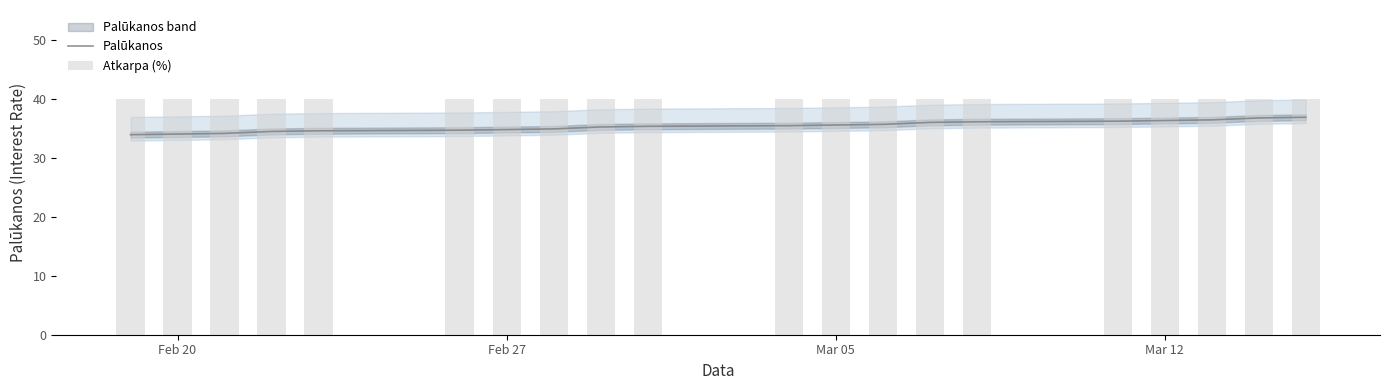

What are all the series names shown in the legend?

Palūkanos, Atkarpa (%)